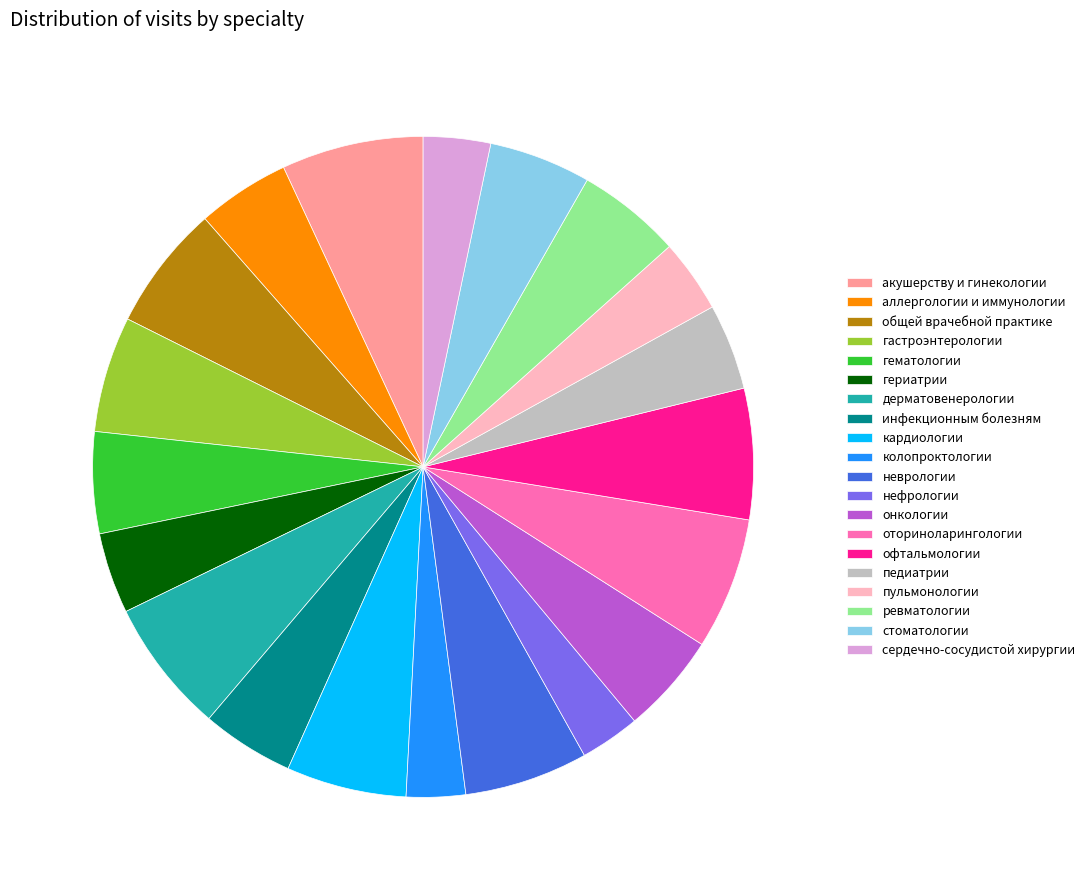

Is it true that инфекционным болезням is 5% of the pie?

True